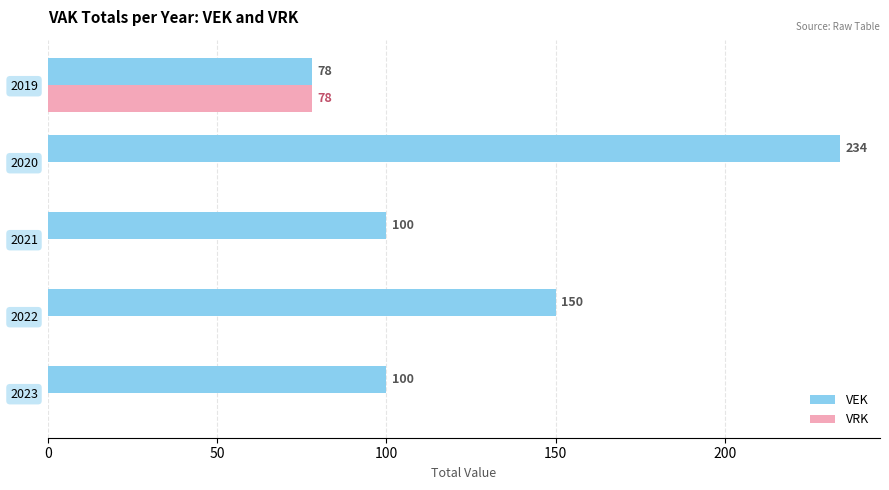

What is the highest value of the VRK series?

78